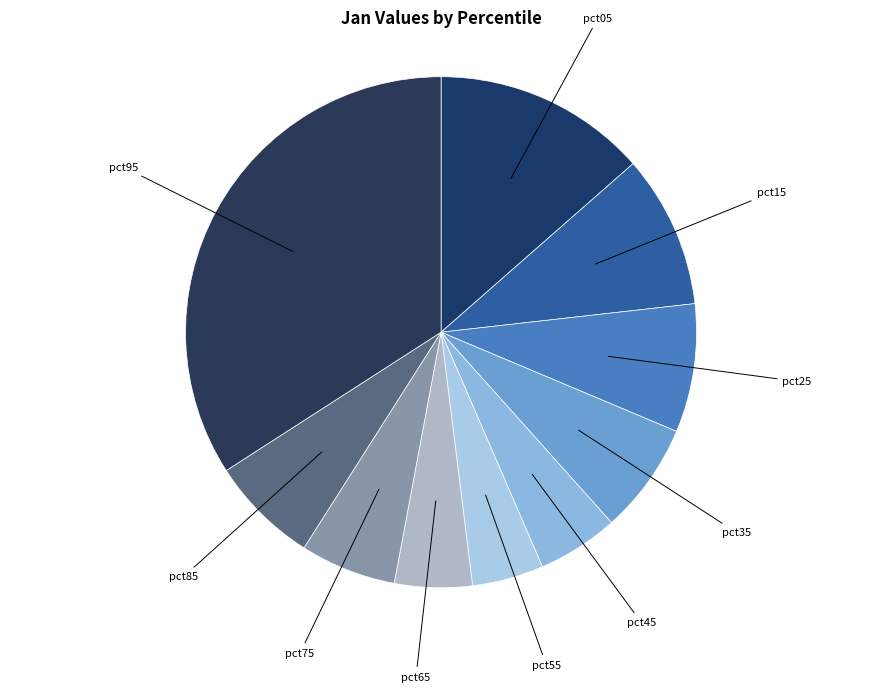

Does any single category account for the majority?

No